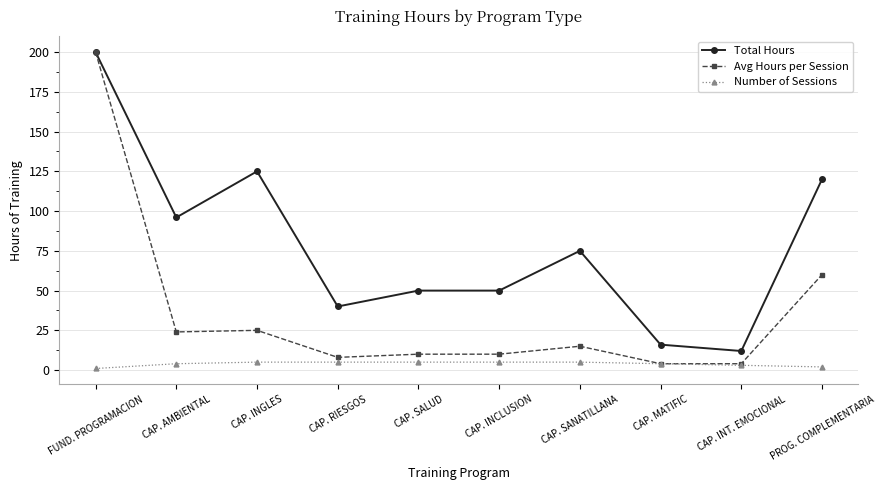

Rank the series by their average value, from lowest to highest.

Number of Sessions, Avg Hours per Session, Total Hours